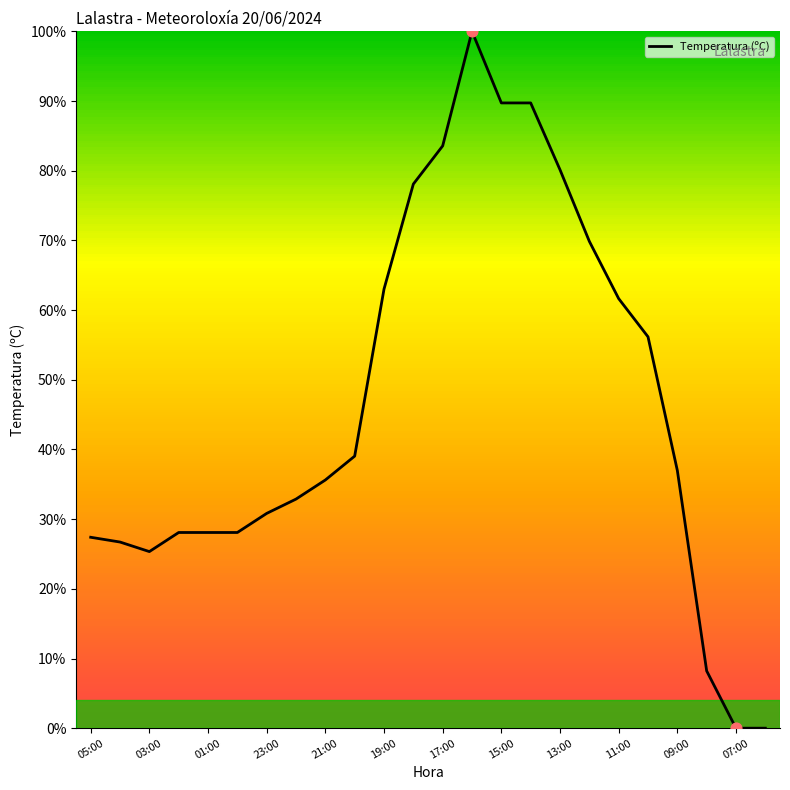

What is the greatest value displayed?

100.0